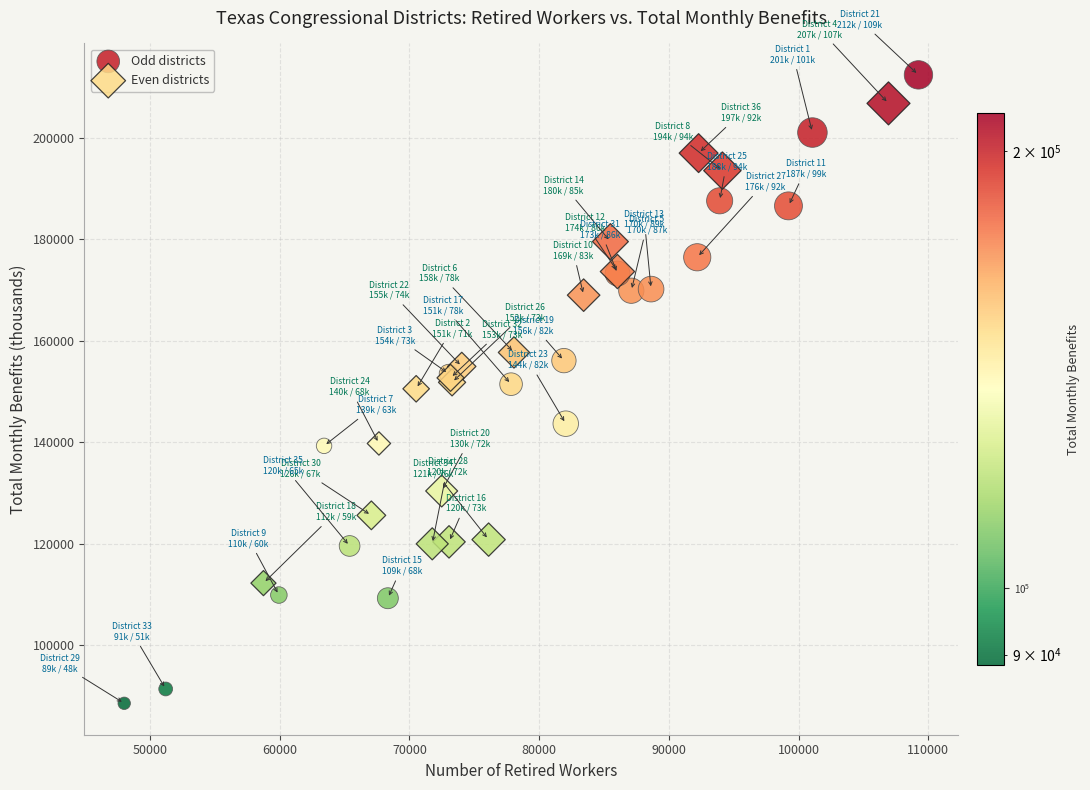

Which series has the widest spread of Y values?

Odd districts